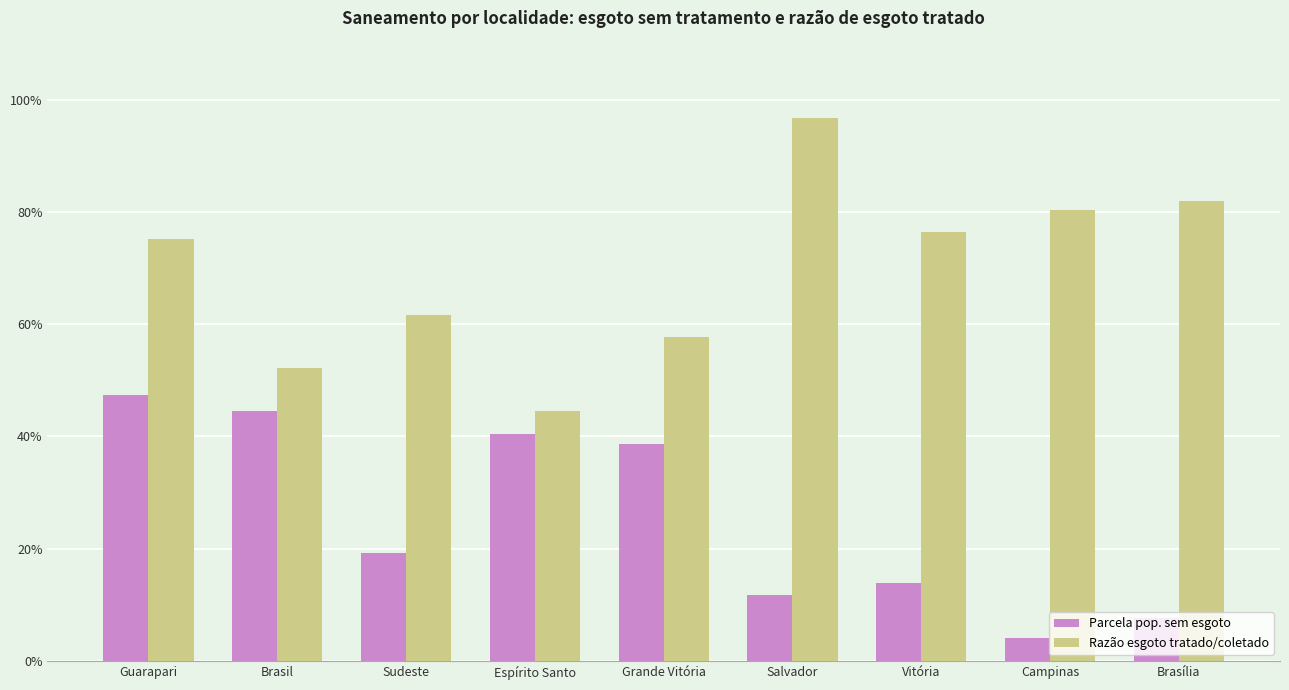

Does the chart contain stacked bars?

No